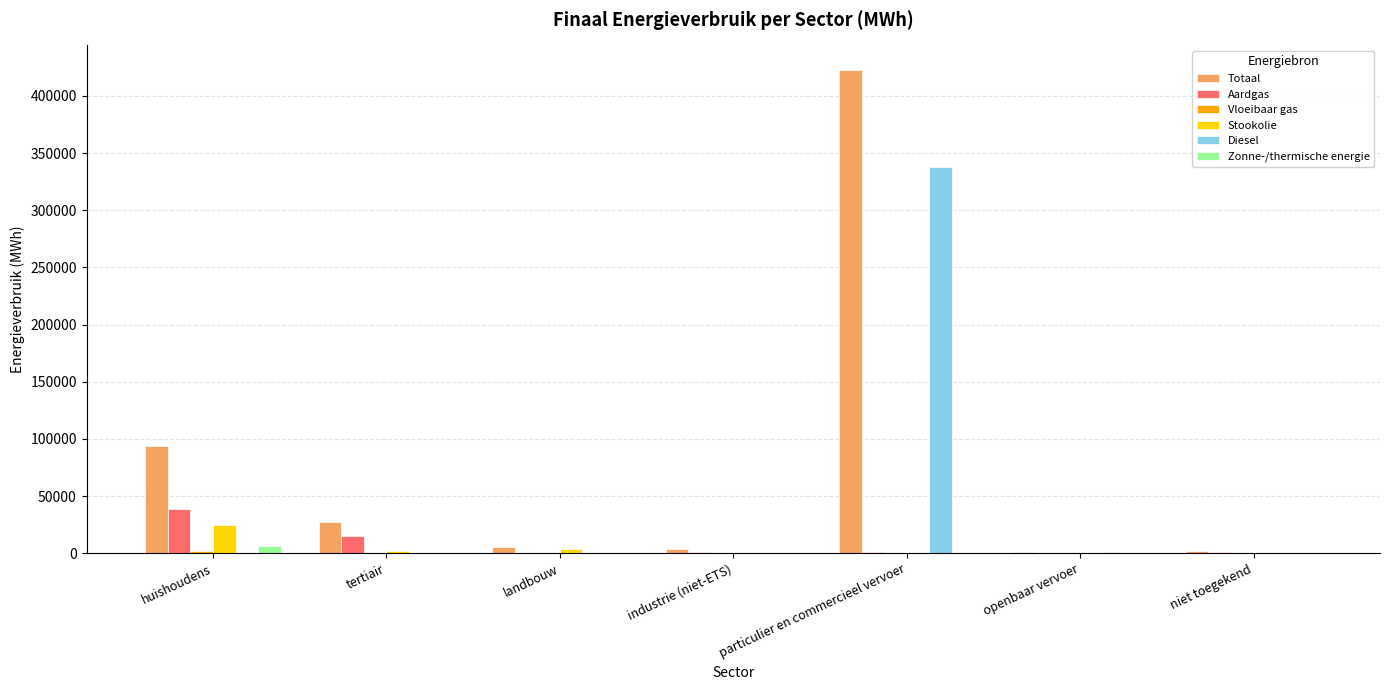

Which series changed the most between industrie (niet-ETS) and particulier en commercieel vervoer?

Totaal